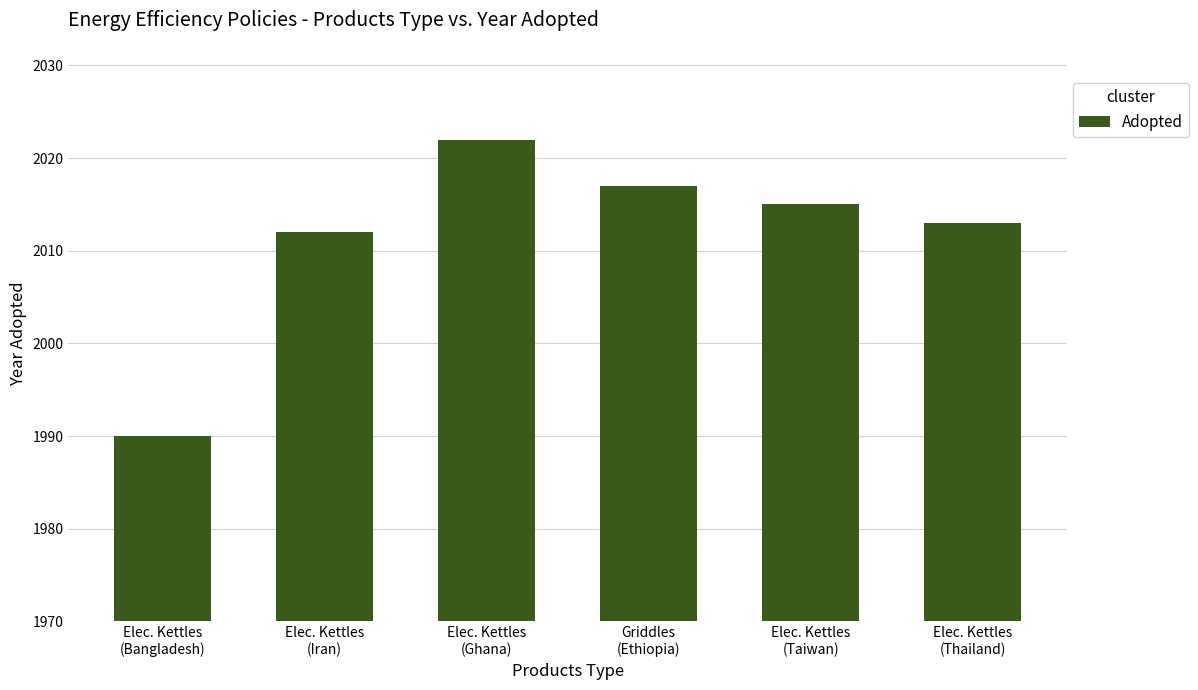

What is the sum of the values at Elec. Kettles
(Thailand) and Elec. Kettles
(Taiwan)?

4028